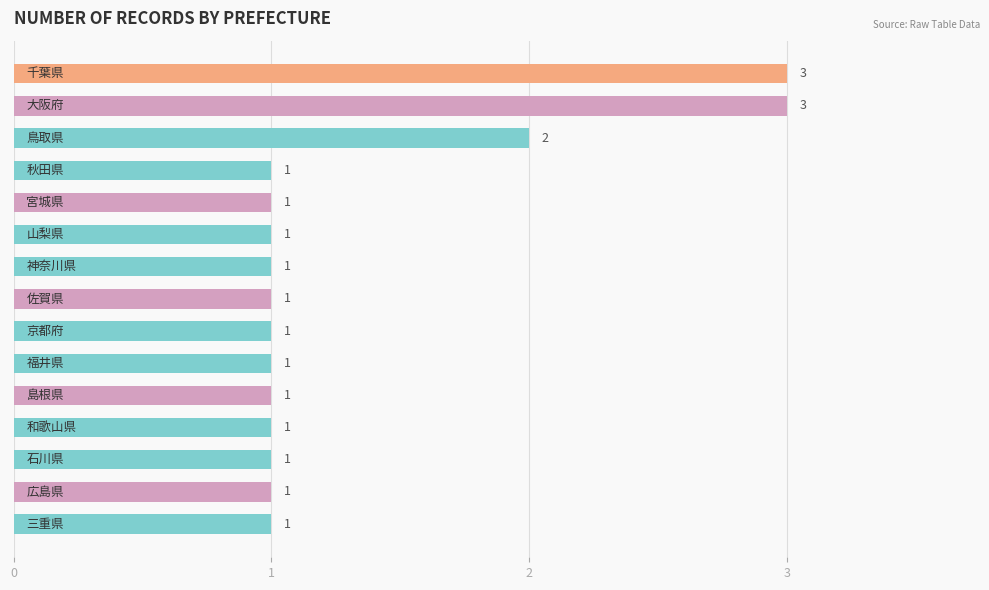

What is the smallest value displayed?

1